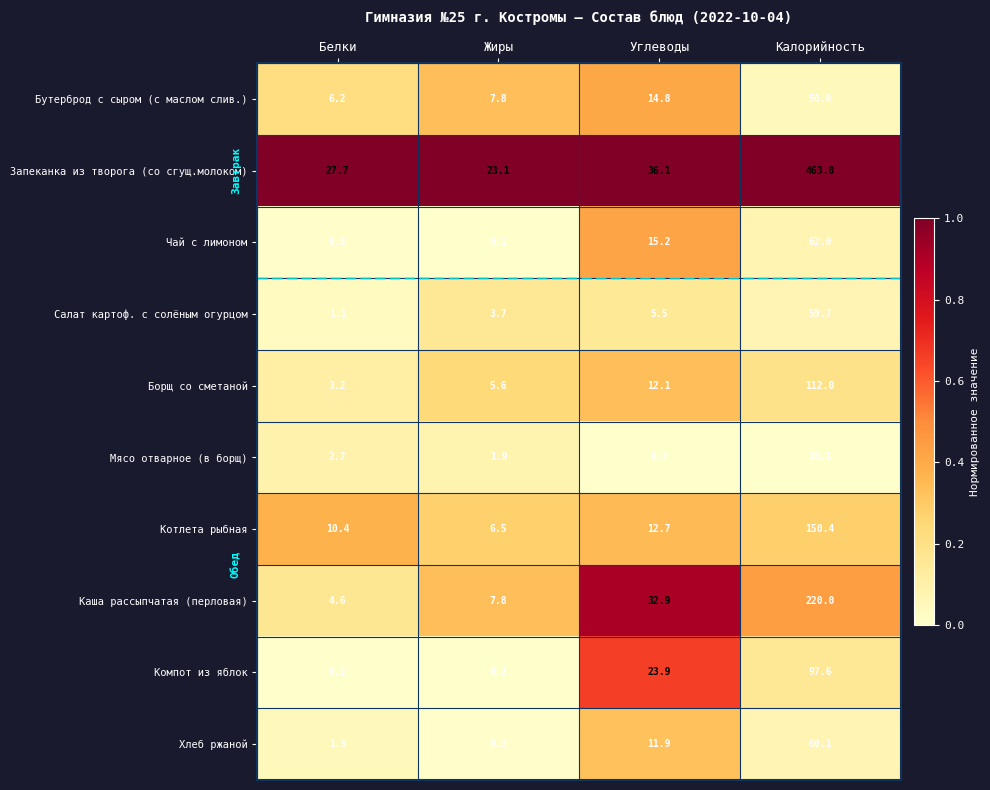

At which category is the sum across all series the highest?

Калорийность